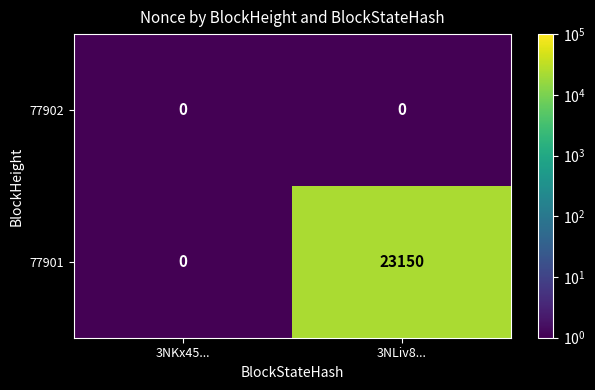

List the series in order of their peak value, lowest first.

77902, 77901